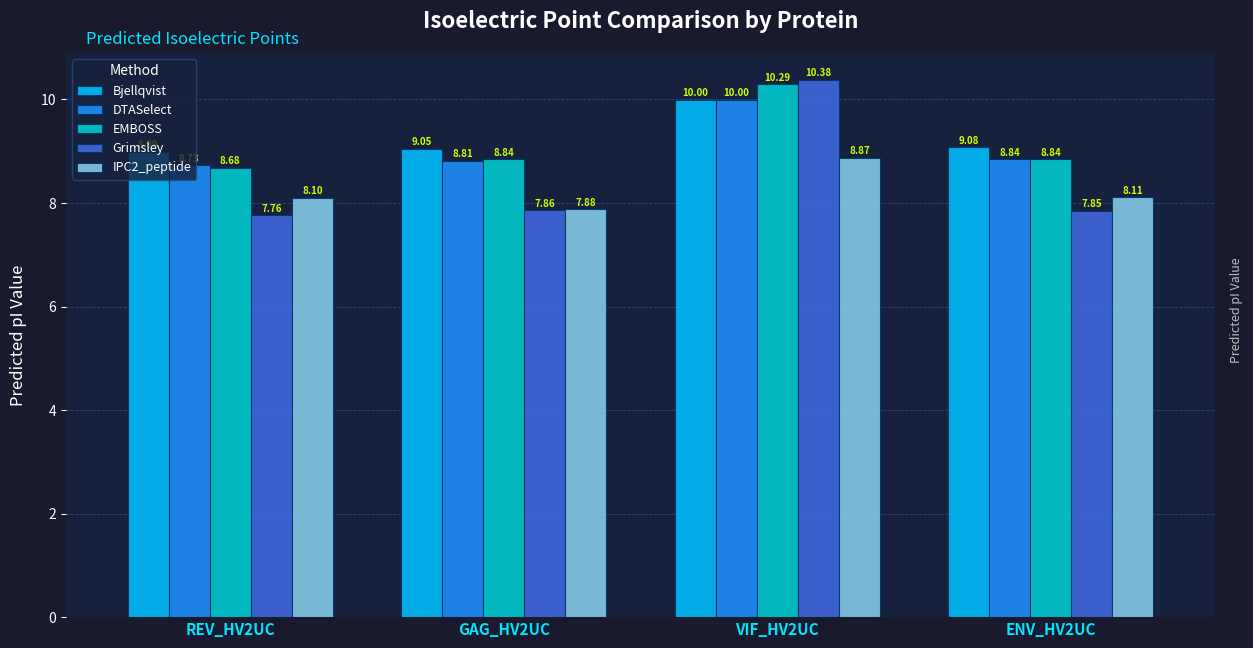

How many series are shown in this chart?

5